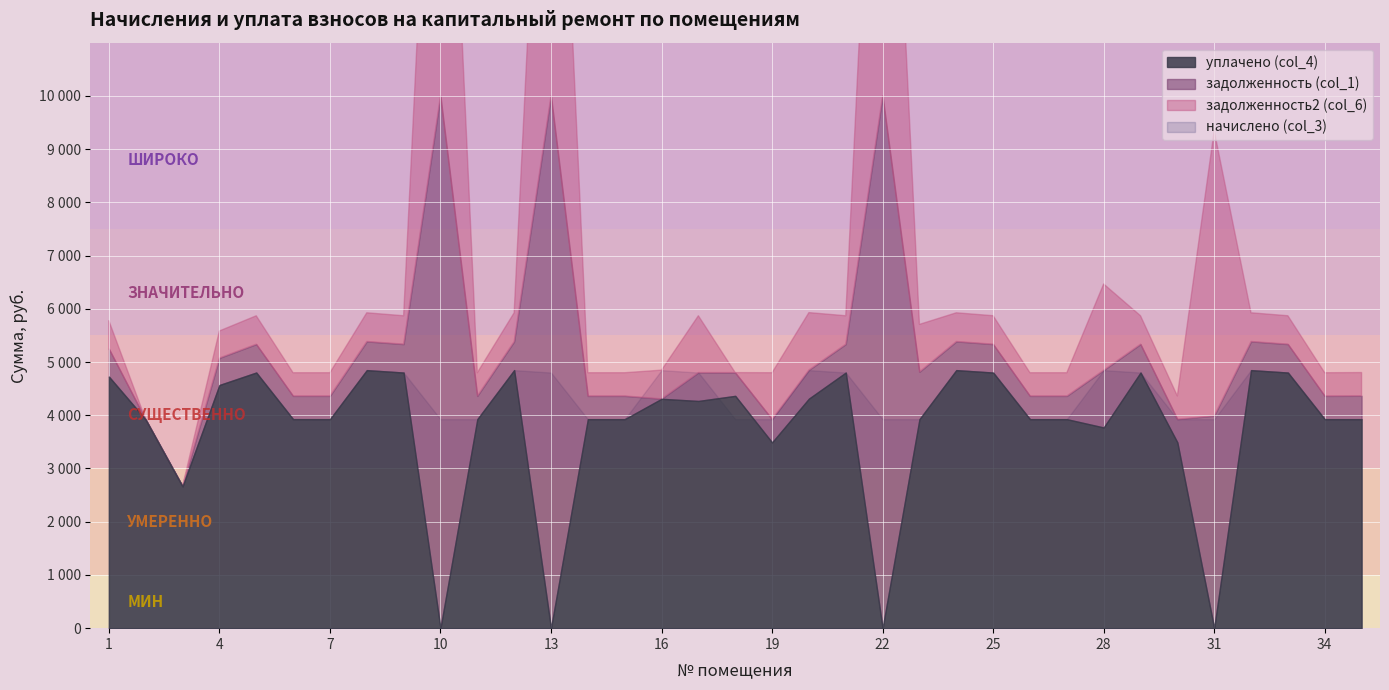

At which label does уплачено (col_4) first exceed 3926?

1